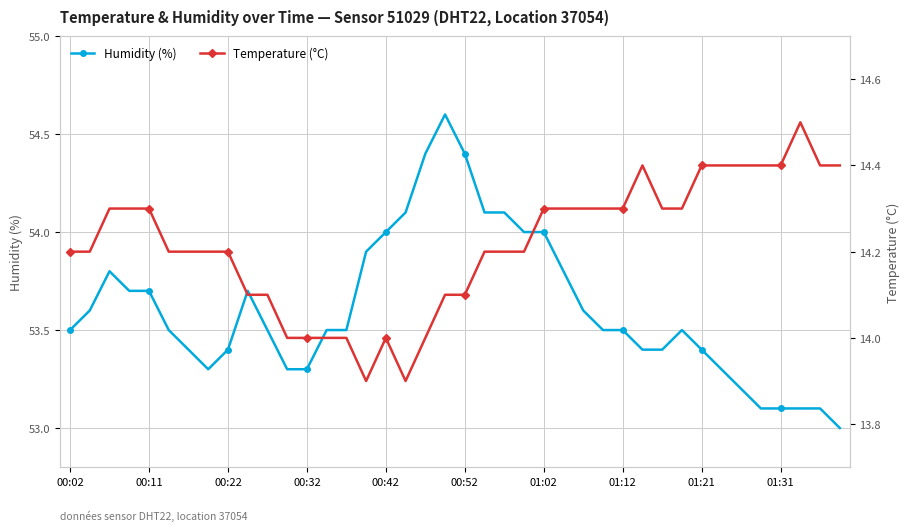

How many values in the Humidity (%) series exceed 53?

39